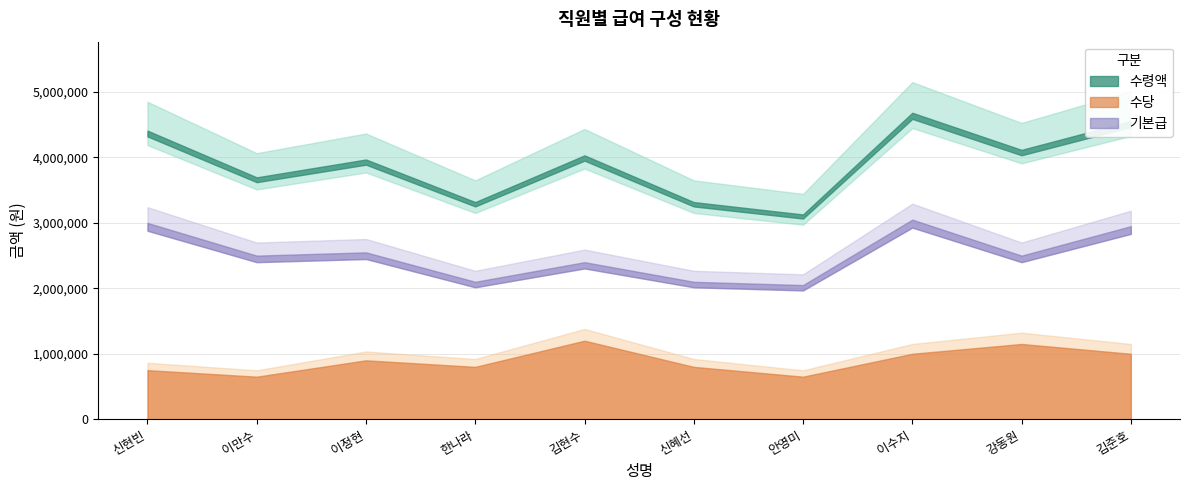

What is the value of the 기본급 point at the 6th from the left?

2100000